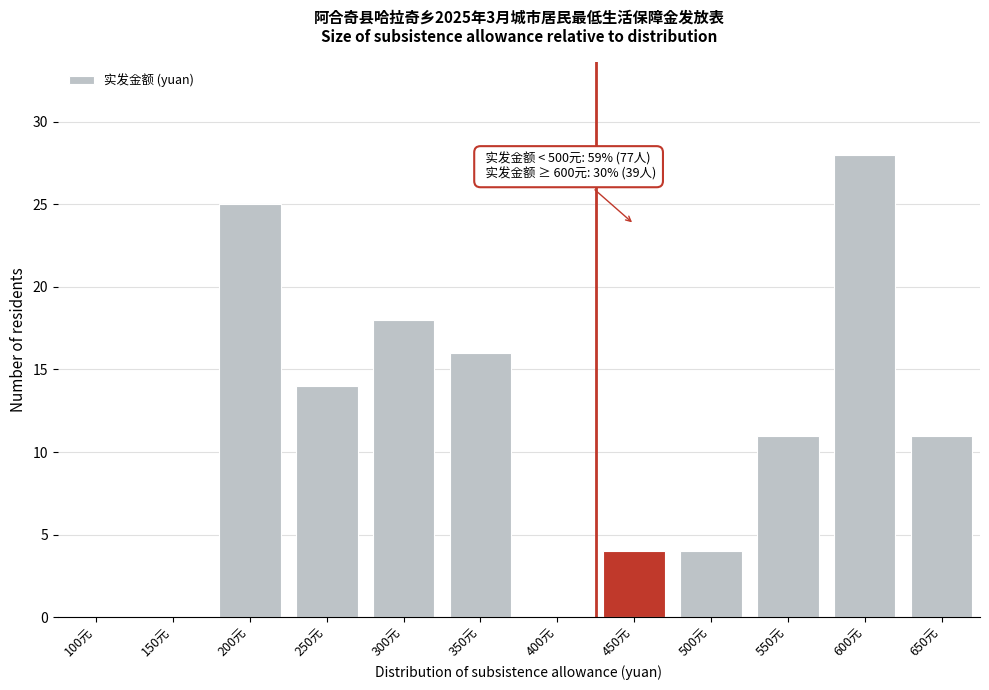

Reading right to left, what are all the values shown in this chart?

650元=11	600元=28	550元=11	500元=4	450元=4	400元=0	350元=16	300元=18	250元=14	200元=25	150元=0	100元=0